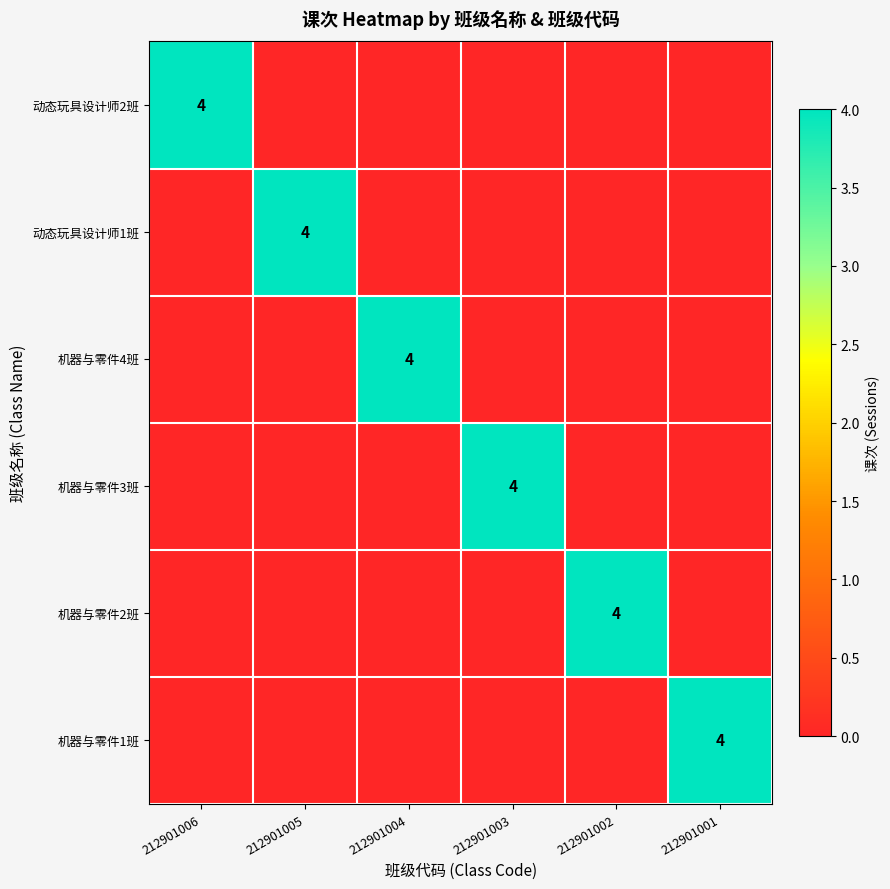

What is the difference between the maximum and second lowest values in the 机器与零件4班 series?

4